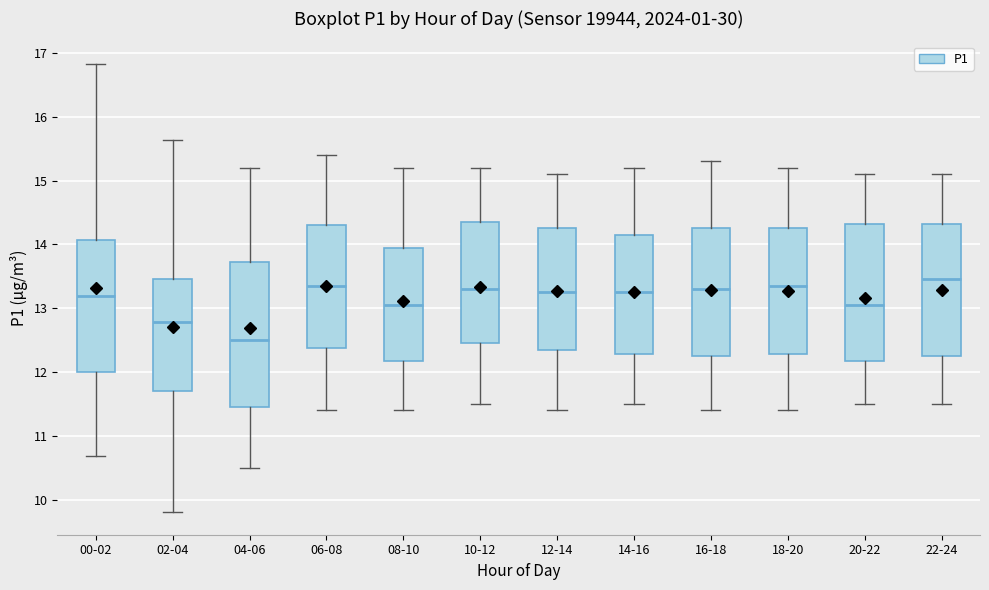

Where does the median line of the box for 08-10 sit on the y-axis? The values are not printed on the chart, so give them approximately, as read against the axis.

13.1